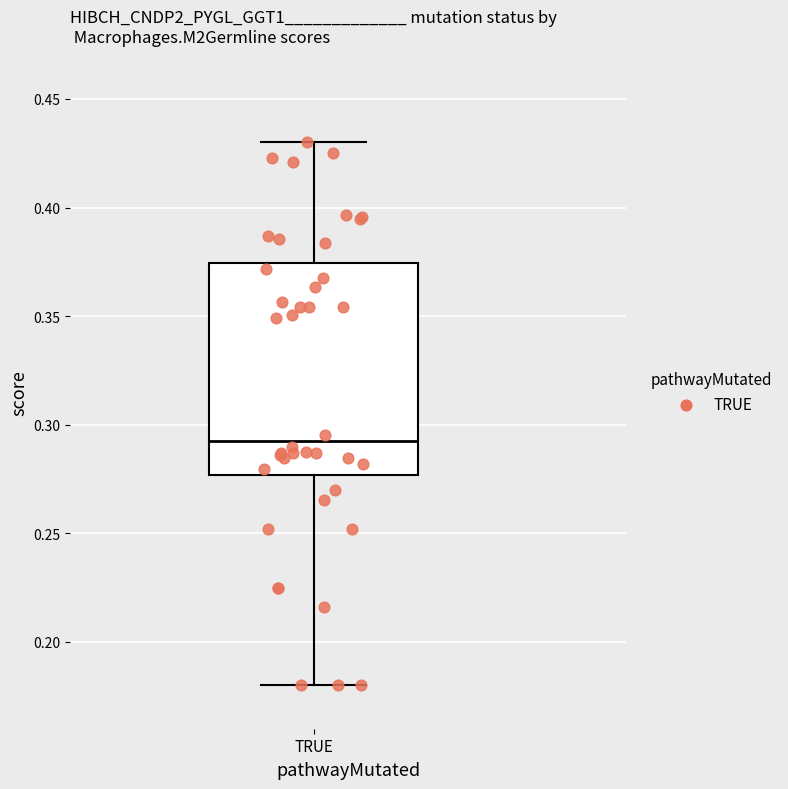

Transcribe this box plot: give where the median line is, the range the box spans, and where the two whiskers end, as read against the y-axis. The values are not printed on the chart, so give them approximately, as read against the axis.

median 0.290, box 0.275 to 0.375, whiskers 0.180 to 0.430